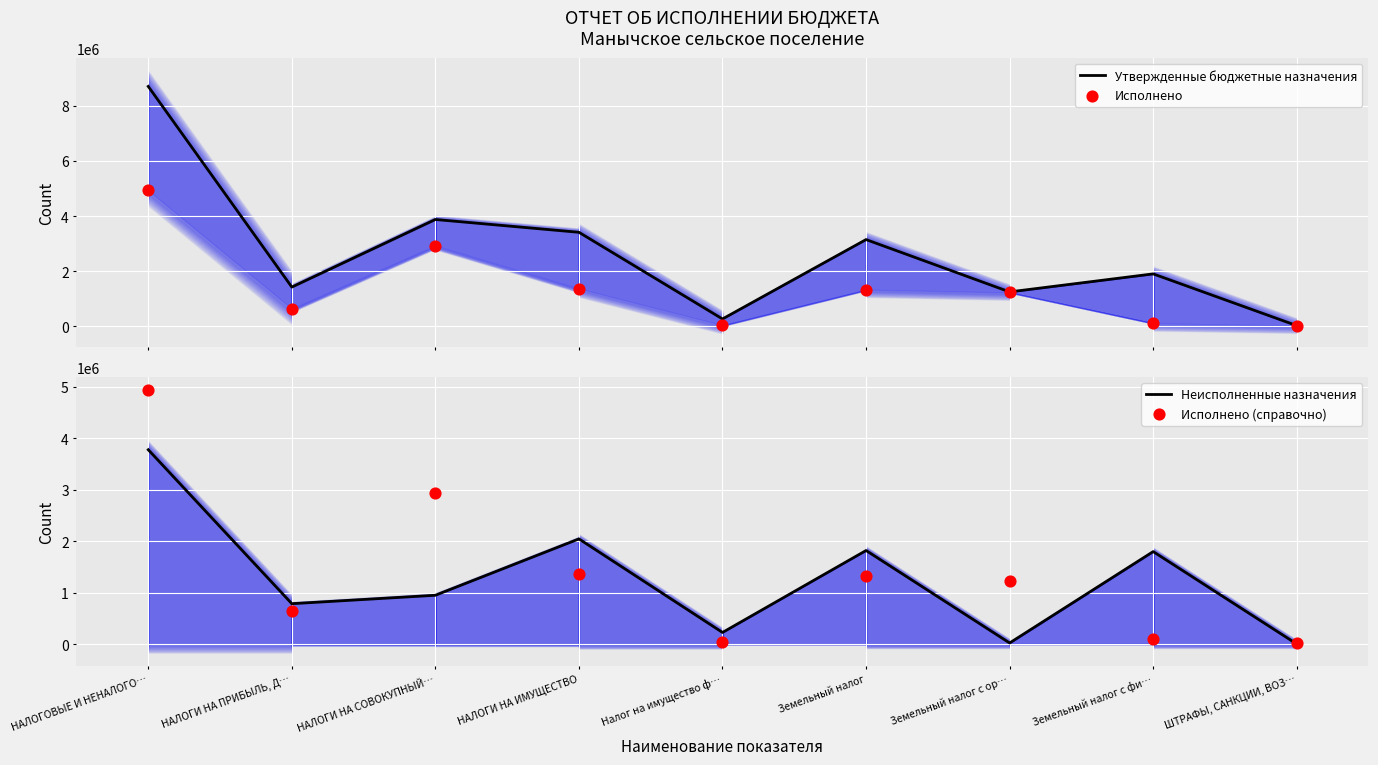

Which series has the largest total across all categories?

Утвержденные бюджетные назначения